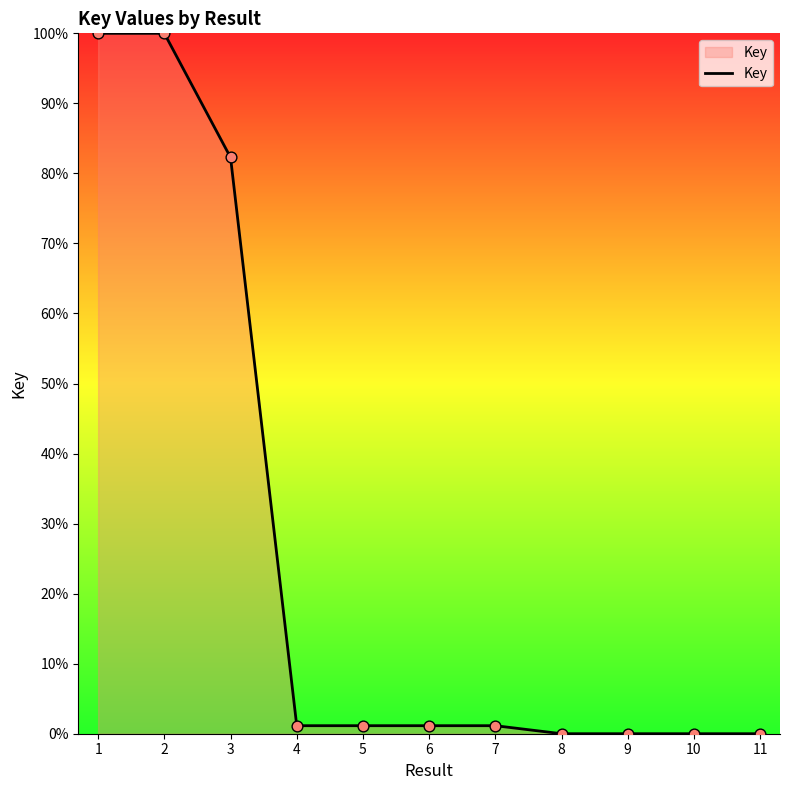

Approximately how many times larger is the value at 5 compared to 6?

1.0